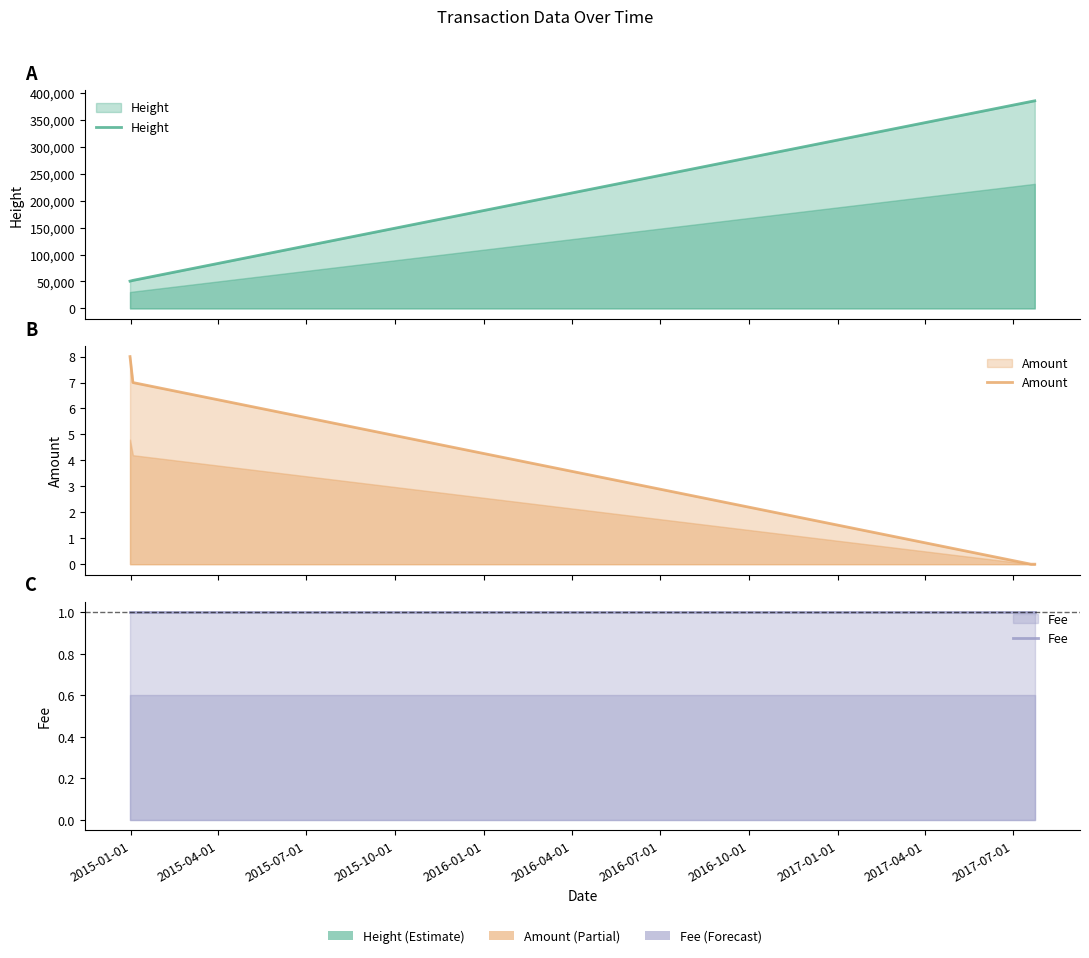

True or false: Fee and Height intersect in this chart.

False